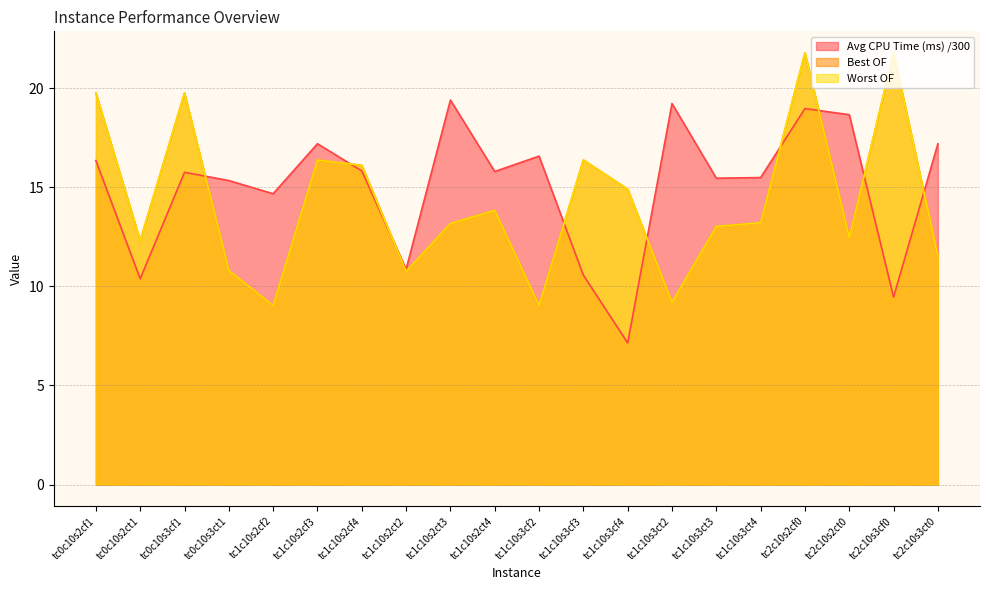

List the labels in order of Worst OF value, largest first.

tc2c10s2cf0, tc2c10s3cf0, tc0c10s2cf1, tc0c10s3cf1, tc1c10s2cf3, tc1c10s3cf3, tc1c10s2cf4, tc1c10s3cf4, tc1c10s2ct4, tc1c10s3ct4, tc1c10s2ct3, tc1c10s3ct3, tc2c10s2ct0, tc0c10s2ct1, tc2c10s3ct0, tc0c10s3ct1, tc1c10s2ct2, tc1c10s3ct2, tc1c10s2cf2, tc1c10s3cf2